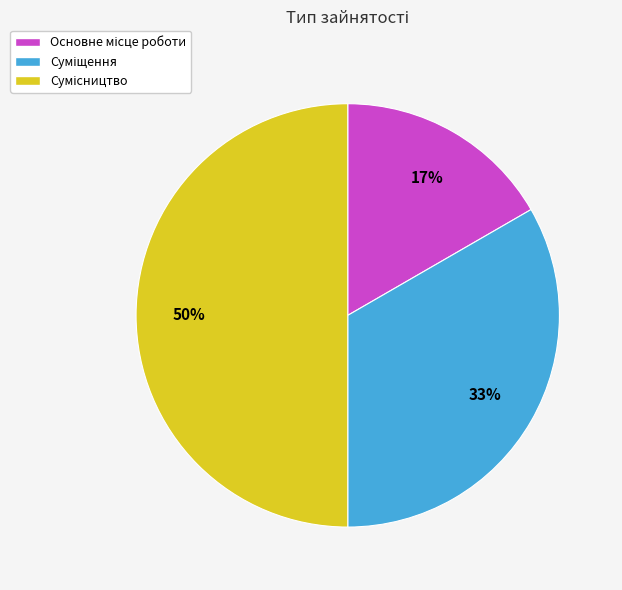

Count the number of slices in the pie.

3